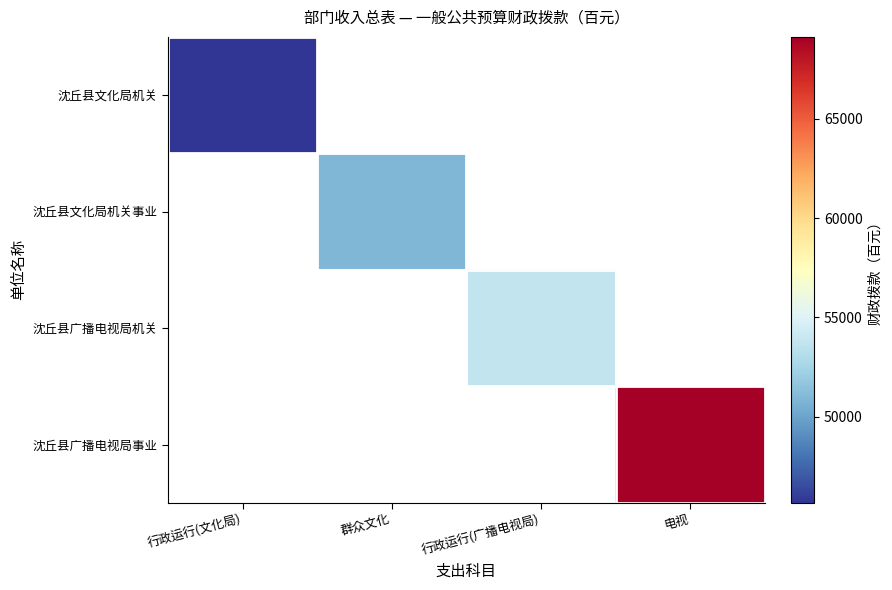

Which category has the lowest value across all series?

行政运行(文化局)